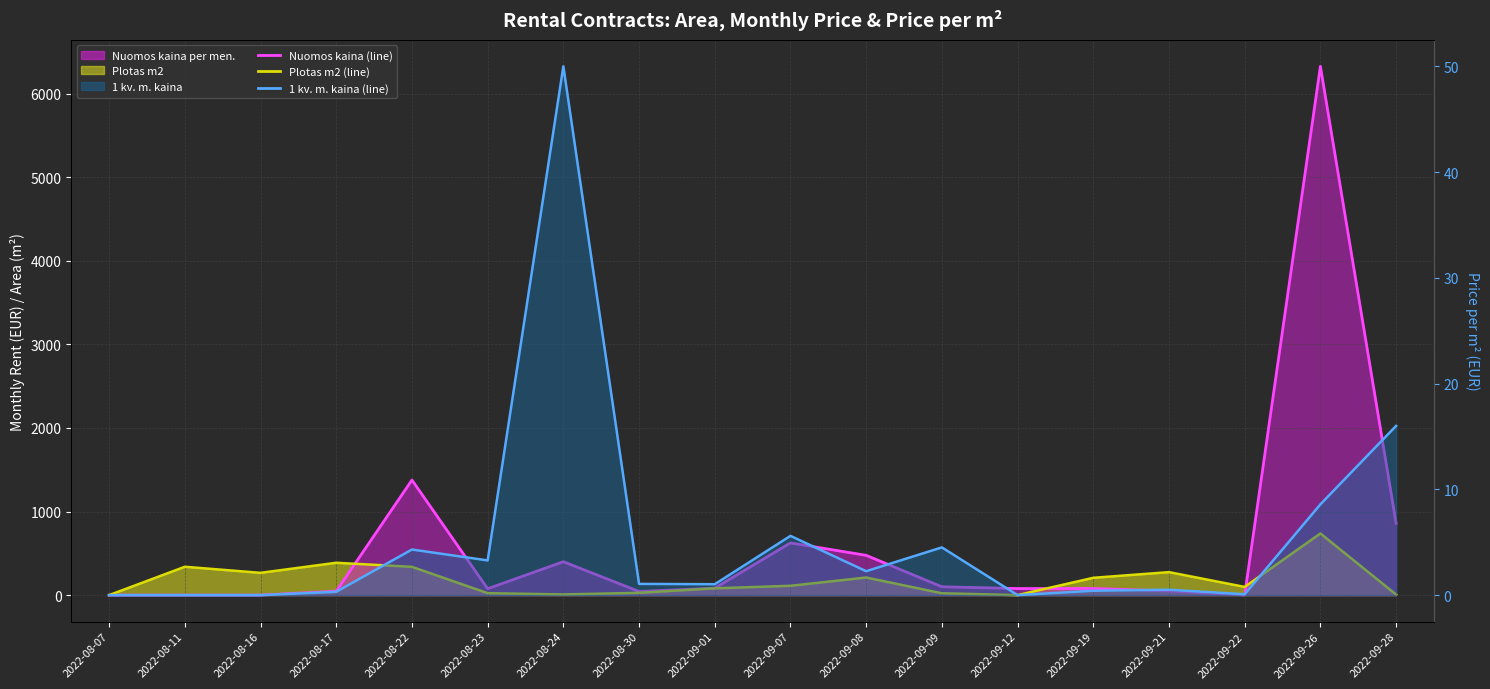

List the series in order of their peak value, lowest first.

1 kv. m. kaina (line), Plotas m2 (line), Nuomos kaina (line)